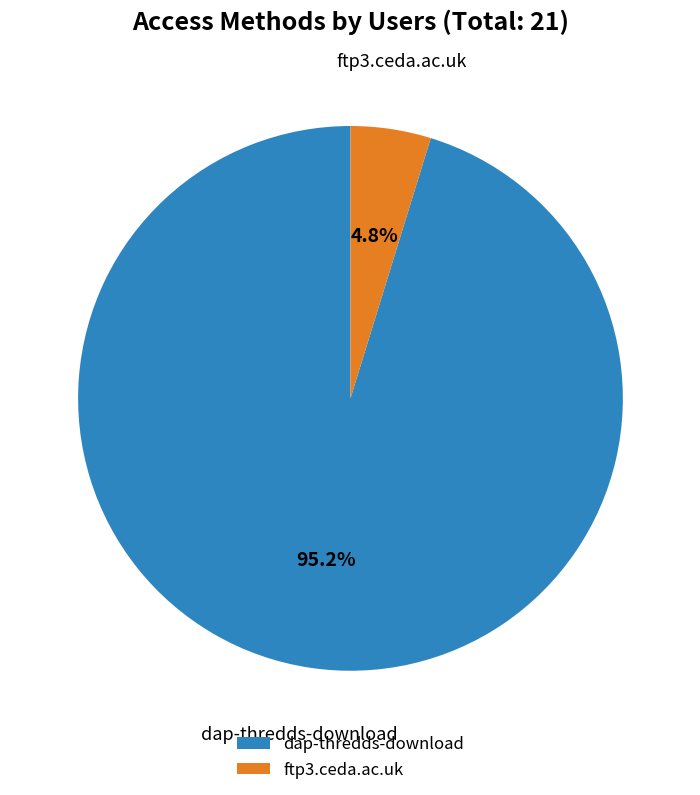

What is the largest slice in the pie chart?

dap-thredds-download